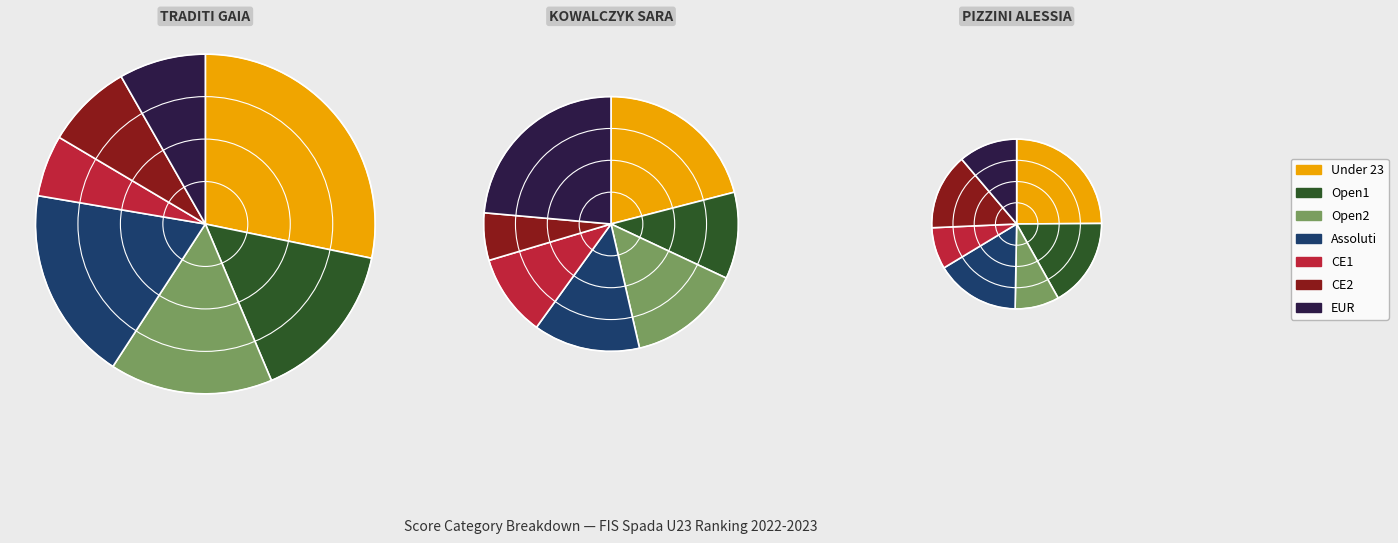

What is the ratio of the value at Under 23 to the value at Open1?

1.8